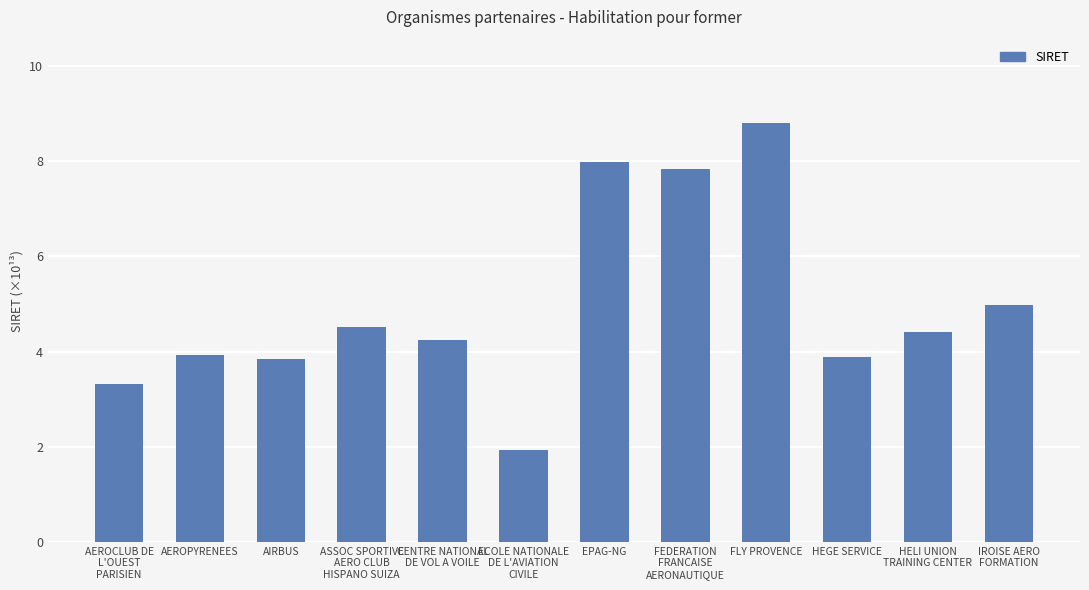

The chart shows a value of 3.8 at AIRBUS. True or false?

True